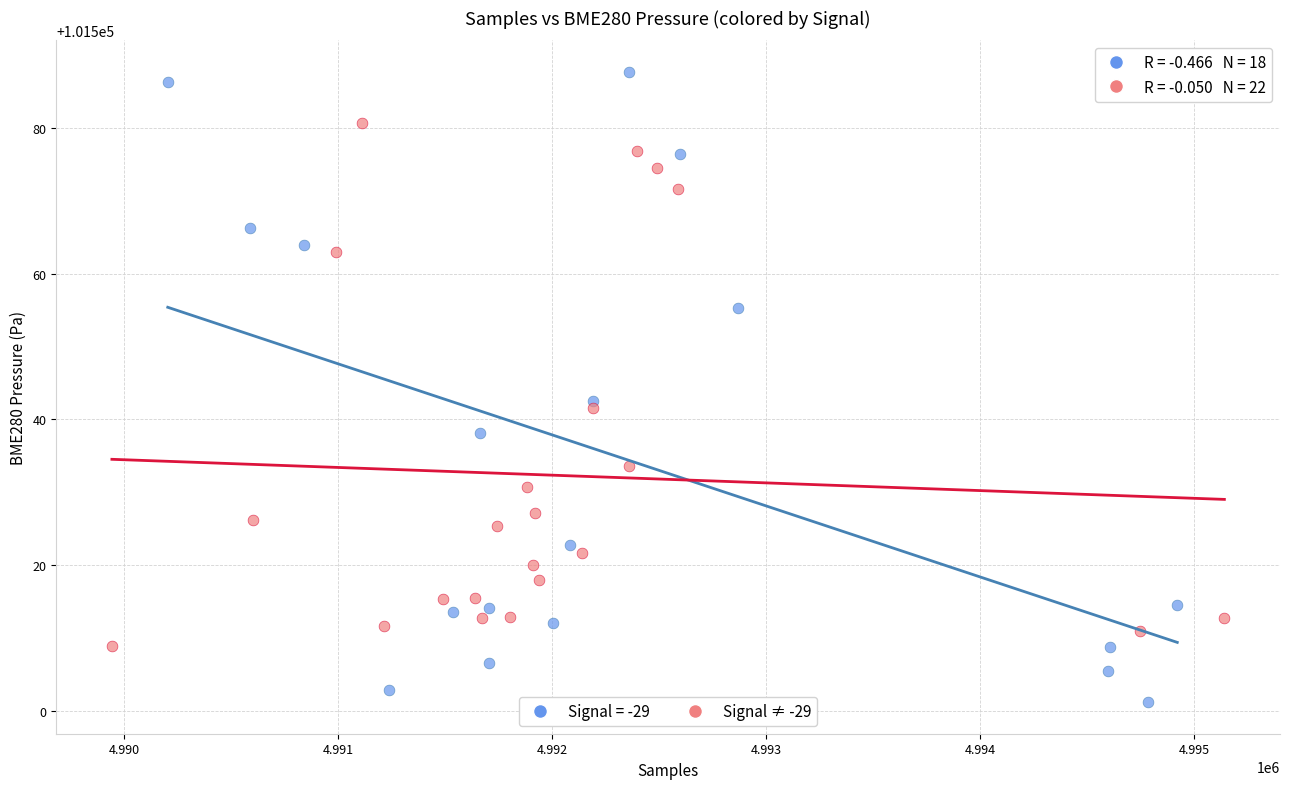

Which series contains the lowest Y value?

Signal = -29